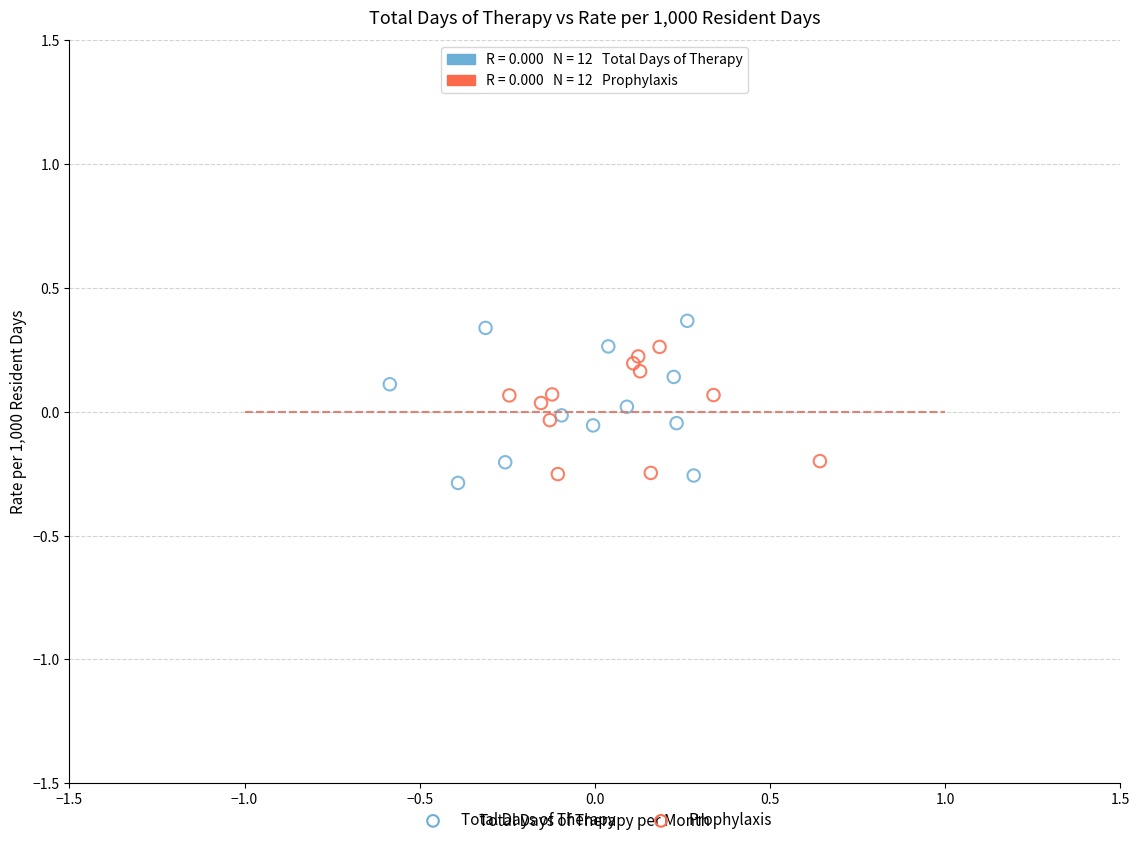

Which series has the widest spread of Y values?

Total Days of Therapy